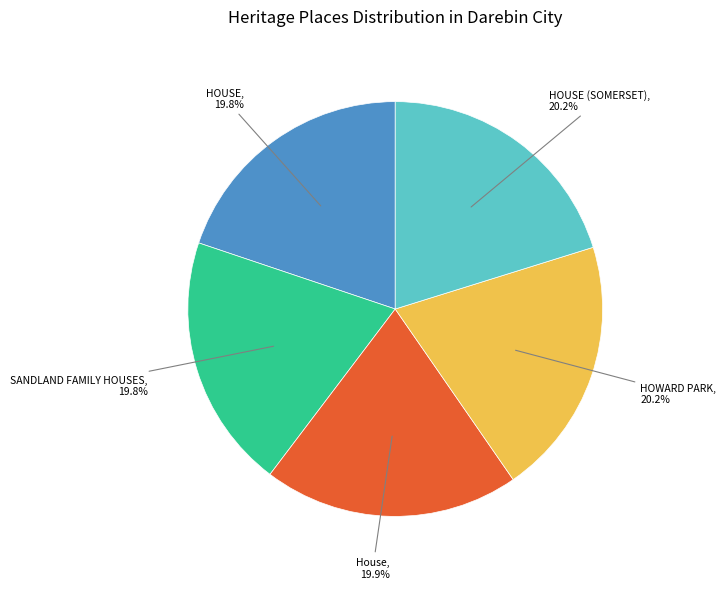

How many slices are in this pie chart?

5